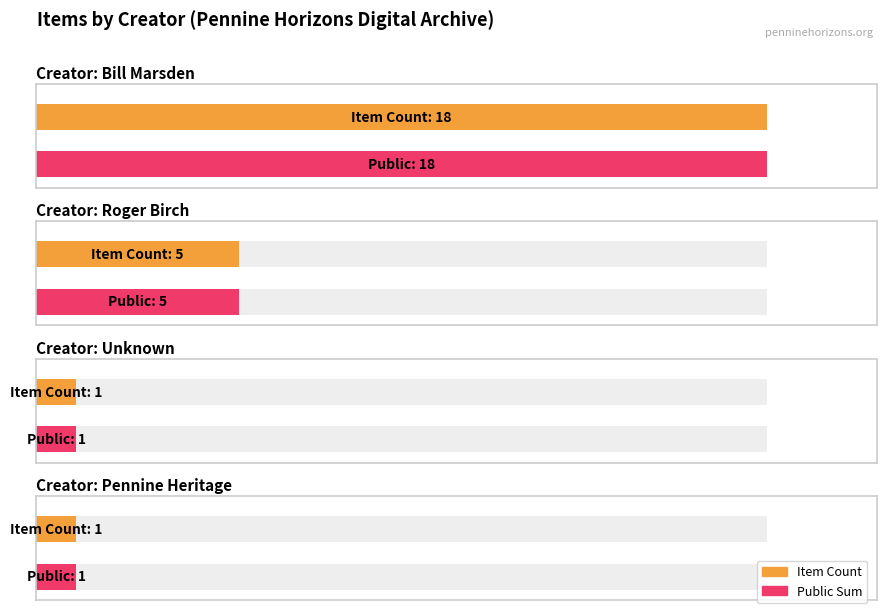

True or false: the data shows 3 at Bill Marsden.

False